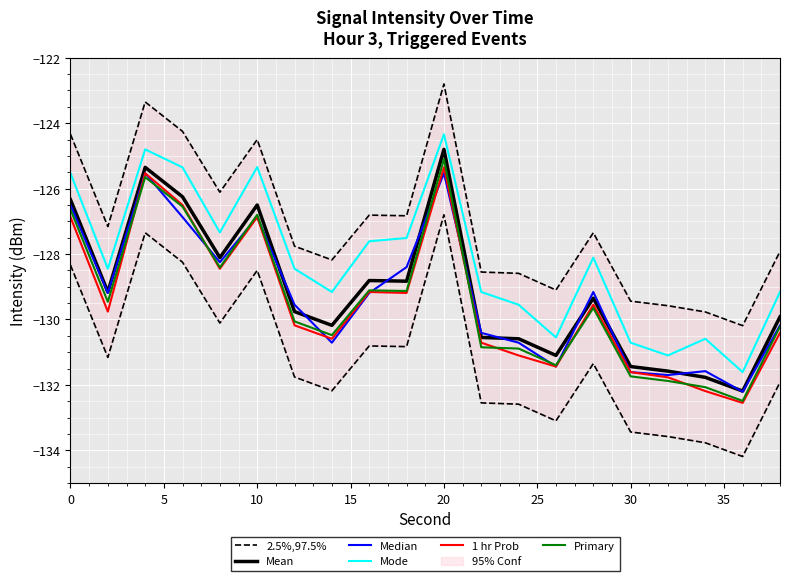

True or false: Mode and Mean cross at least once.

False